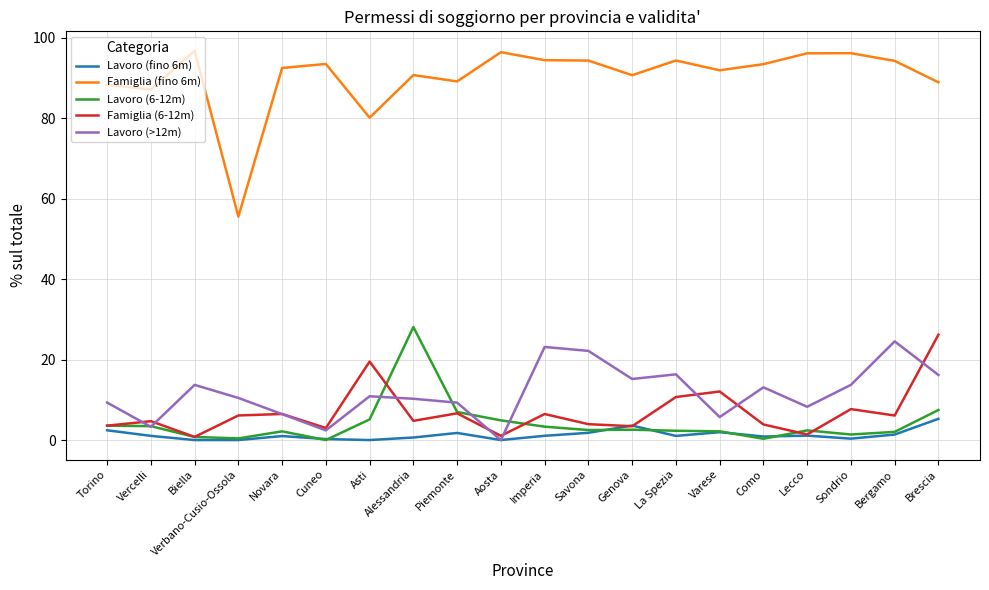

True or false: Lavoro (6-12m) and Famiglia (fino 6m) intersect in this chart.

False